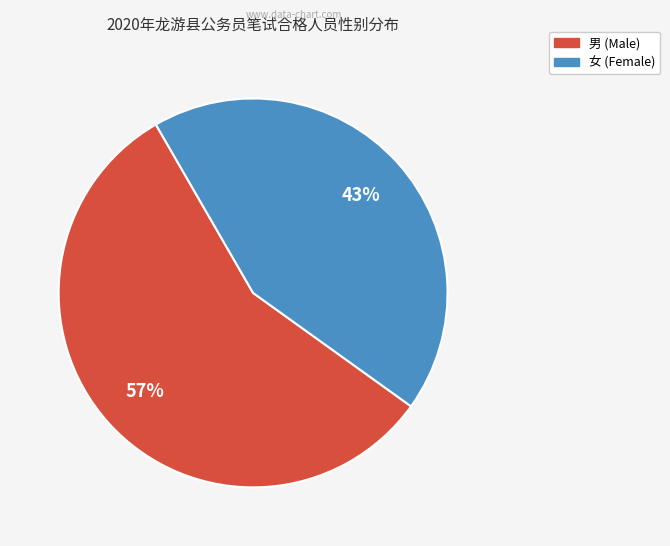

To the nearest percent, what is the difference between the largest and smallest slice percentages?

14%